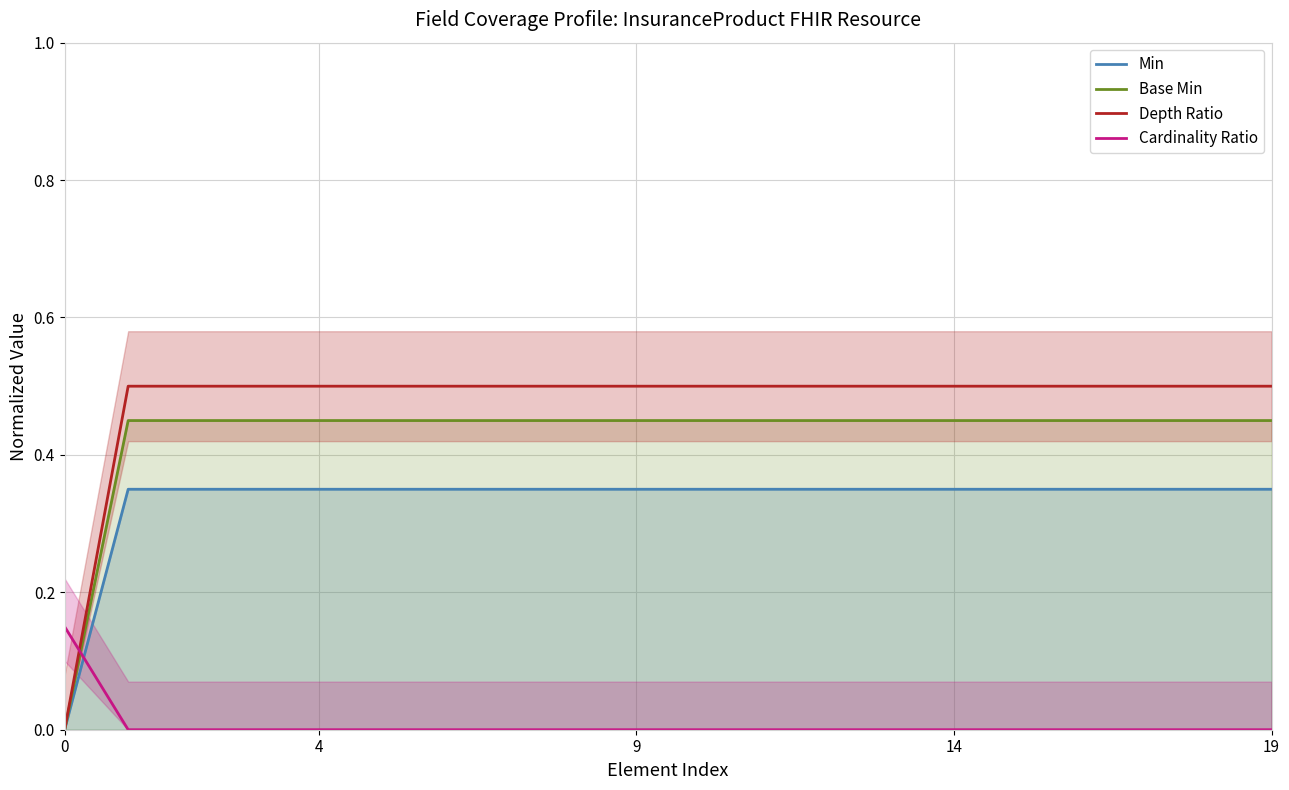

What is the value of the Depth Ratio point at the 16th from the left?

0.5